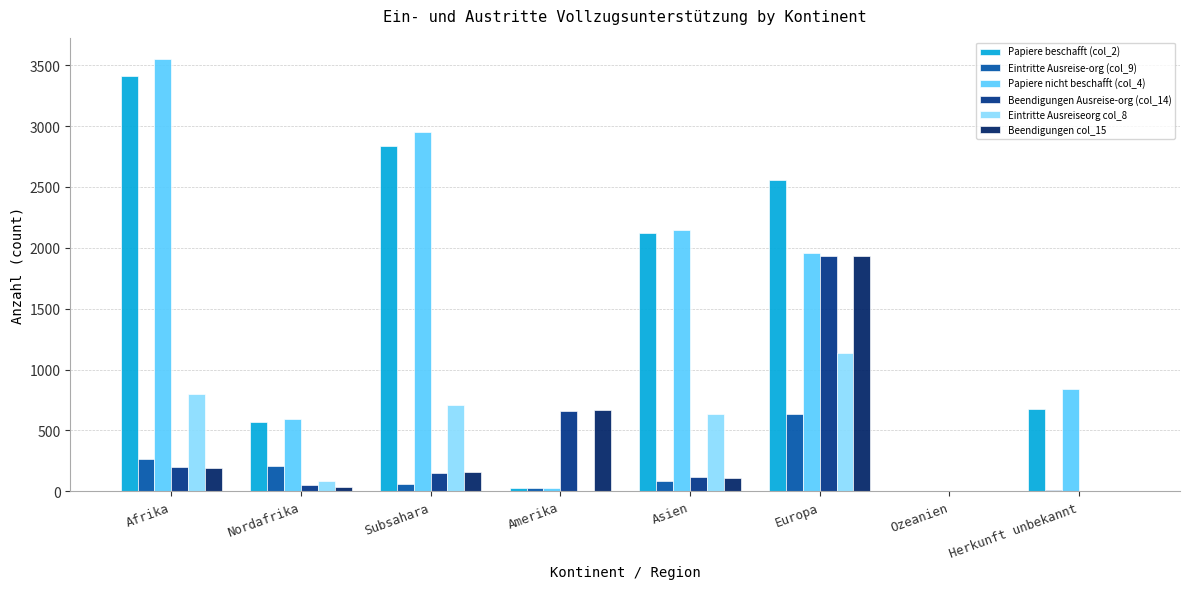

What is the highest value of the Papiere beschafft (col_2) series?

3408